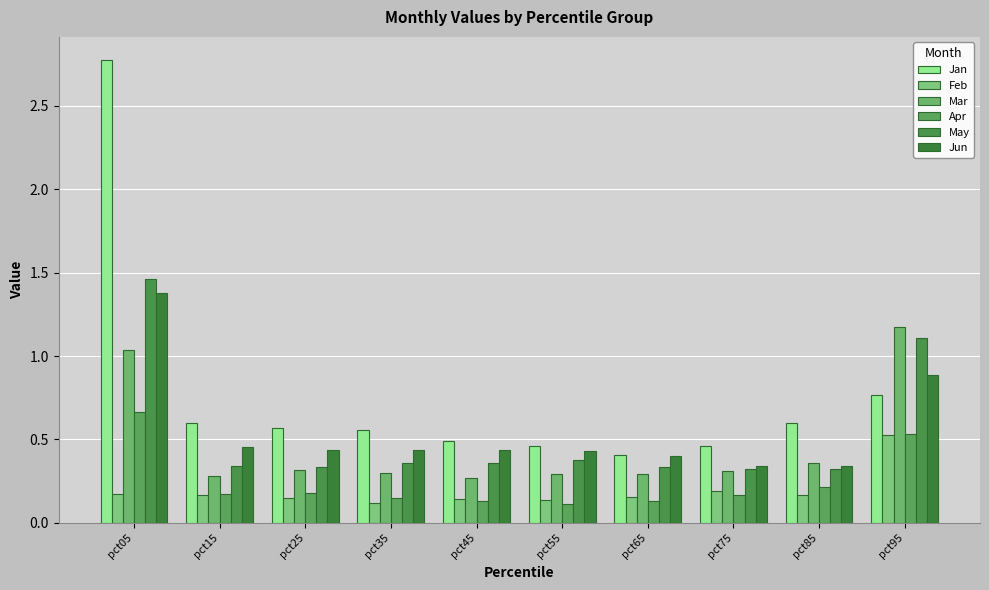

How many bars are there in each group?

6